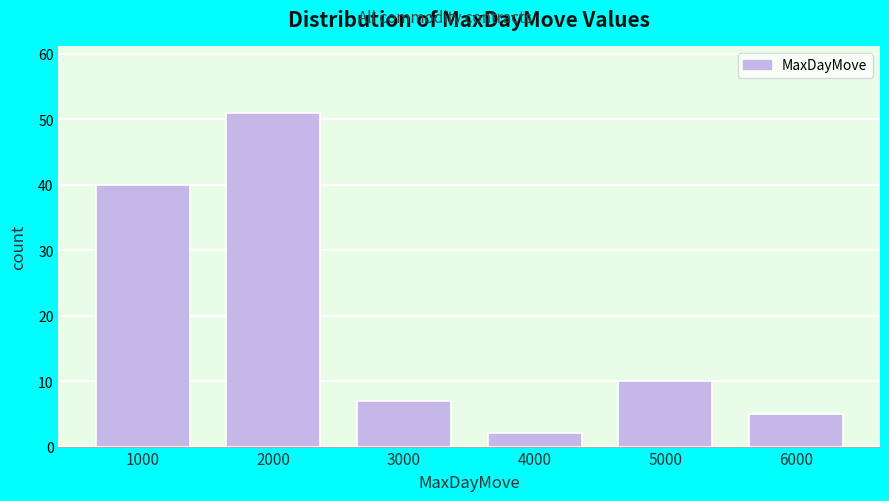

Reading left to right, extract all data points from this chart.

1000=40	2000=51	3000=7	4000=2	5000=10	6000=5